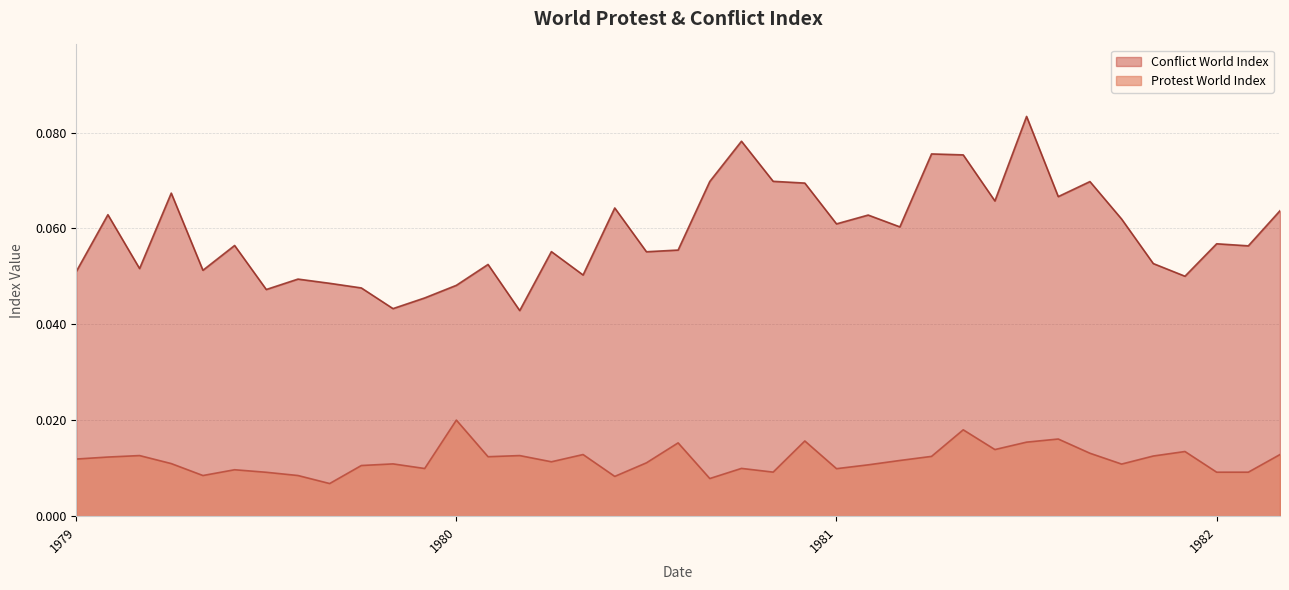

What is the value of the Conflict World Index point at the 33rd from the left?

0.1